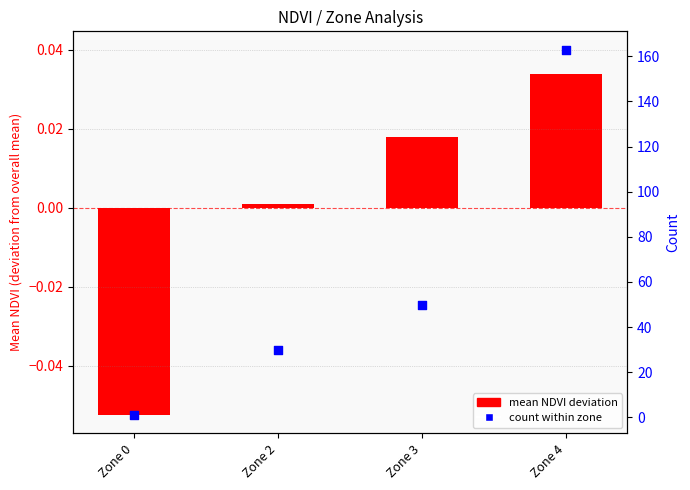

What are all the series names shown in the legend?

mean NDVI deviation, count within zone